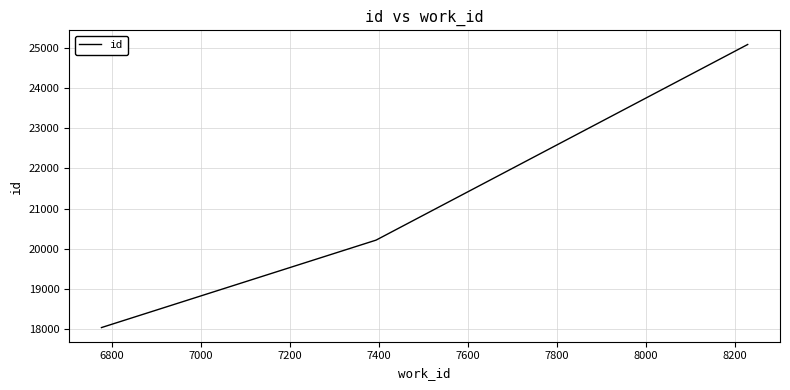

What is the minimum value shown in the chart?

18034